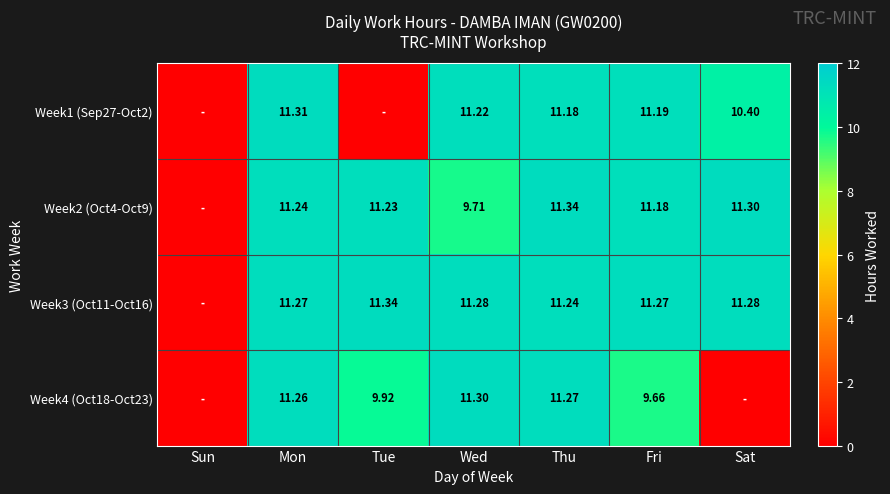

At which label does Week4 (Oct18-Oct23) reach its peak?

Wed